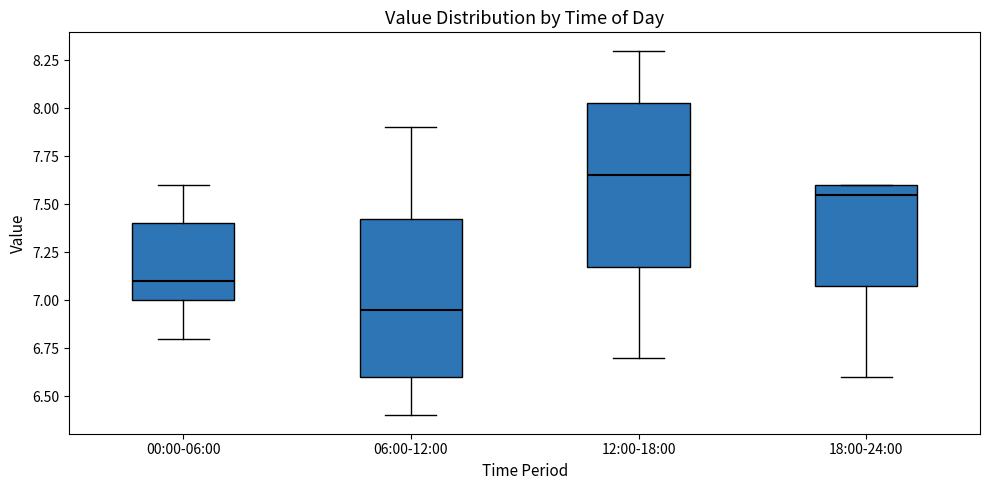

Where is the lower edge of the box for 06:00-12:00 on the y-axis? The values are not printed on the chart, so give them approximately, as read against the axis.

6.60